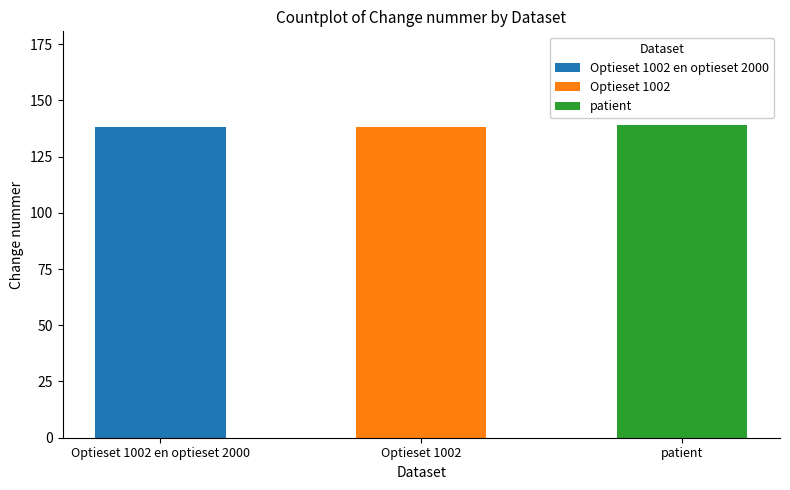

List the labels in order of value, largest first.

patient, Optieset 1002, Optieset 1002 en optieset 2000